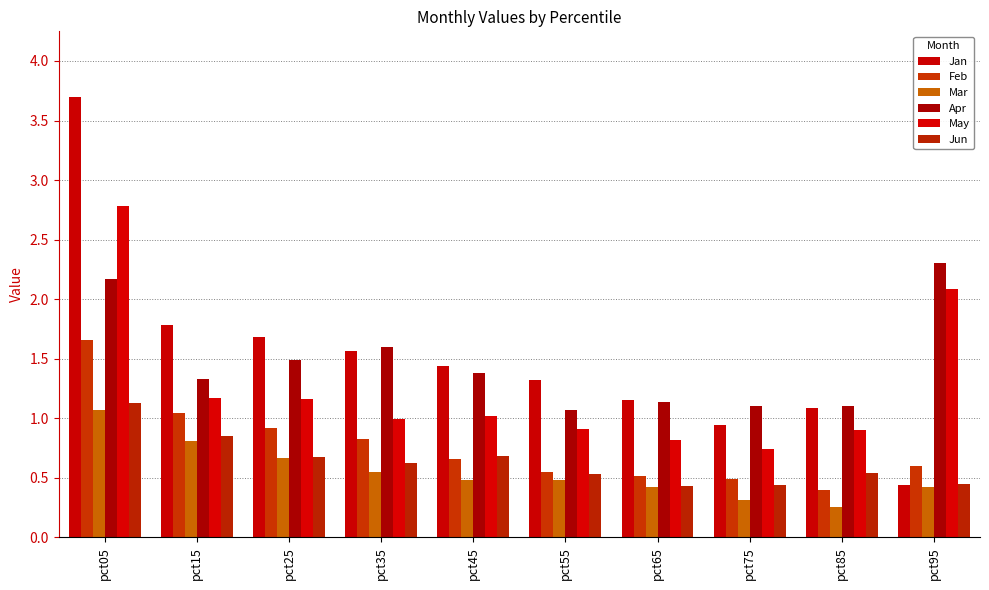

List the series in order of their peak value, highest first.

Jan, May, Apr, Feb, Jun, Mar